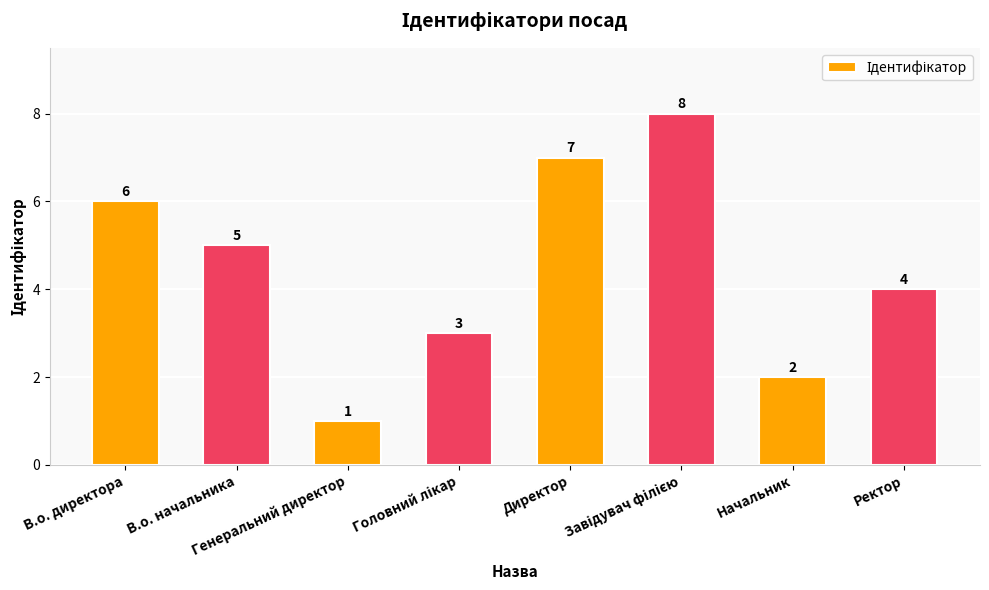

The value at Генеральний директор is 0. True or false?

False